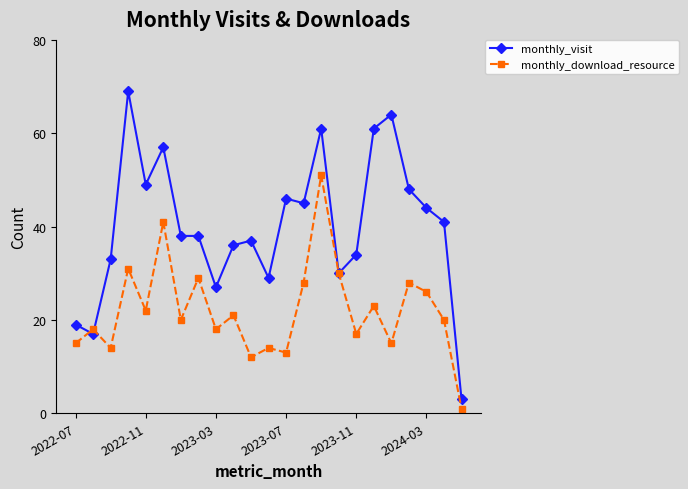

What is the average value of the monthly_visit series?

40